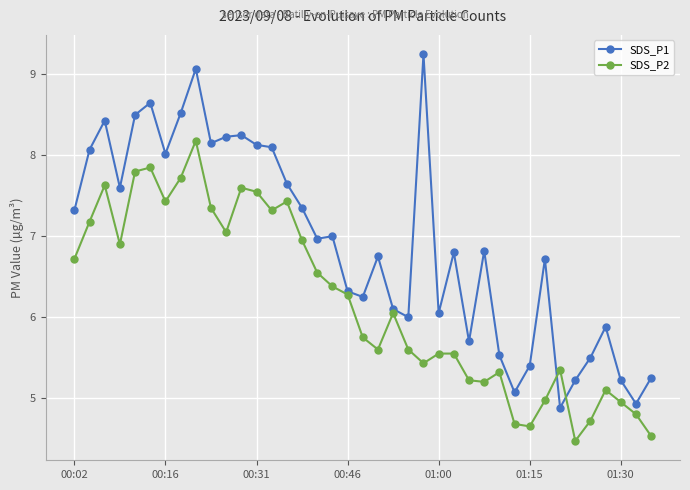

Does the chart have visible grid lines?

Yes